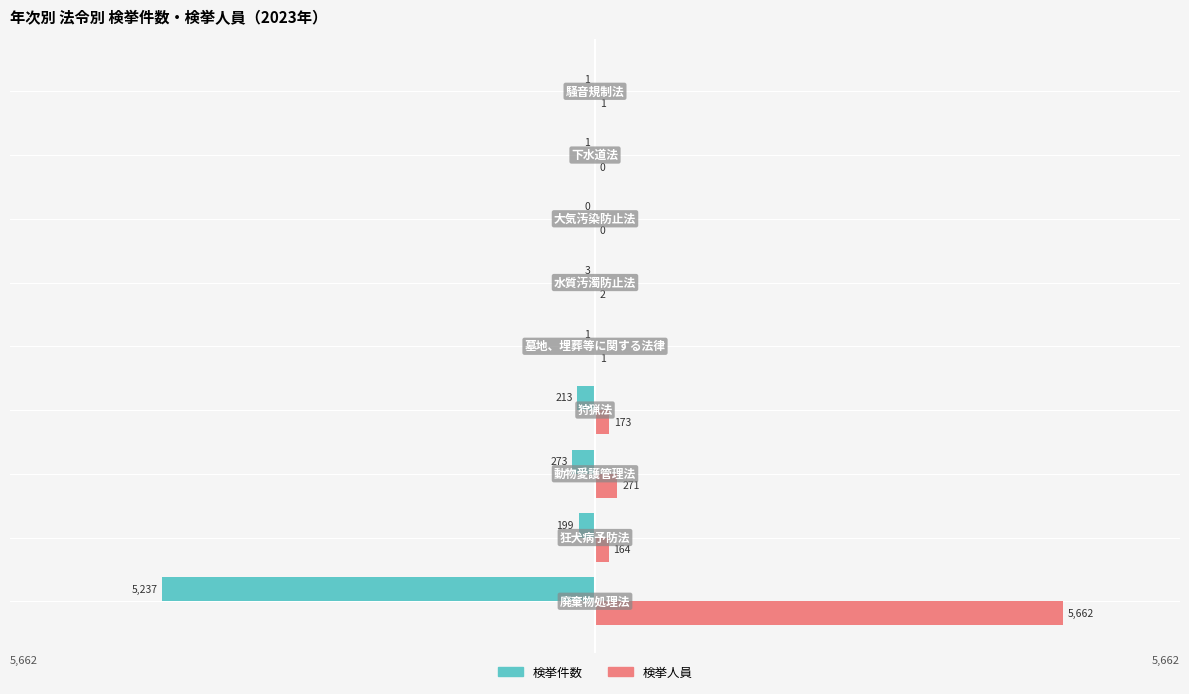

What is the maximum value shown in the chart?

5662